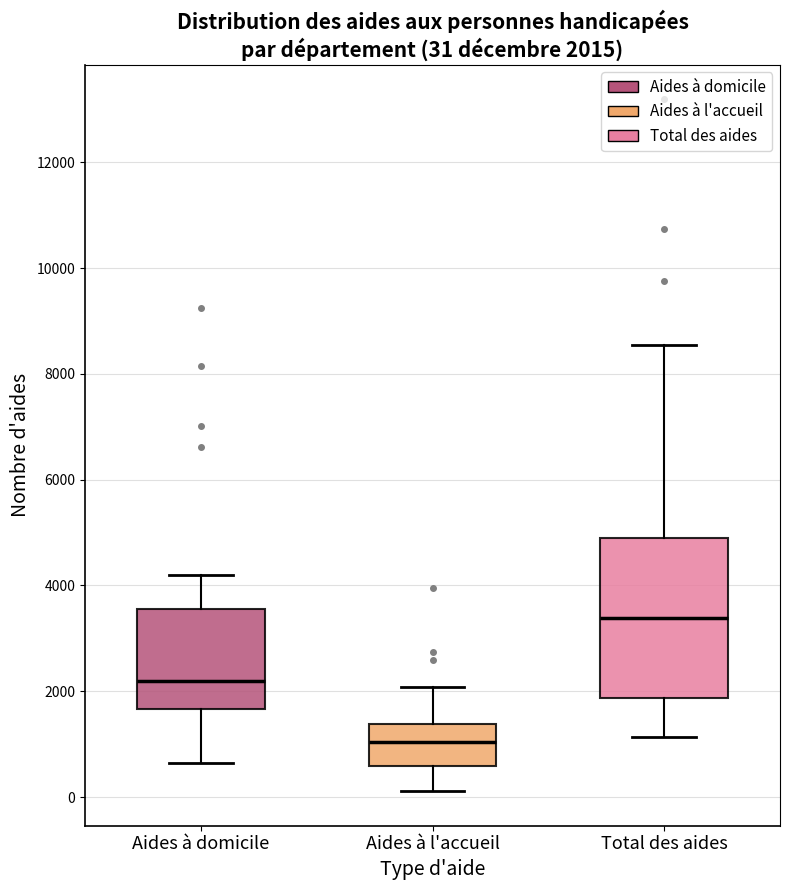

Which box's median line is the lowest?

Aides à l'accueil